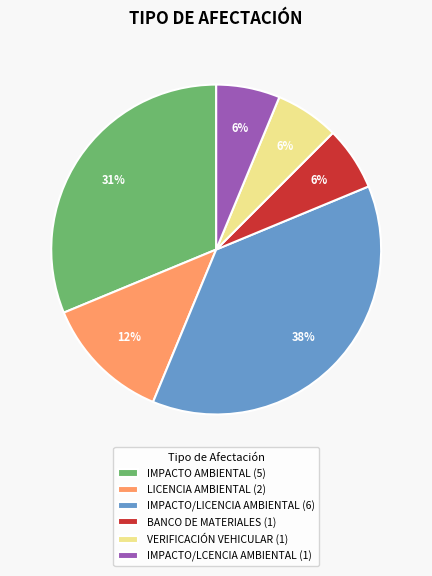

Between VERIFICACIÓN VEHICULAR and IMPACTO AMBIENTAL, which is larger?

IMPACTO AMBIENTAL